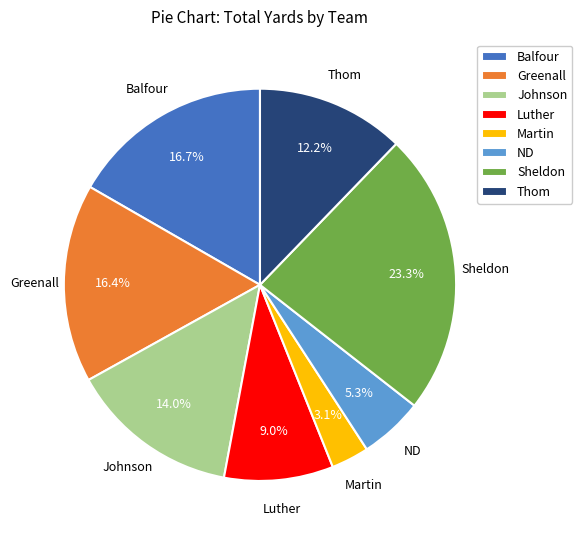

To the nearest percent, what portion does Luther represent?

9%